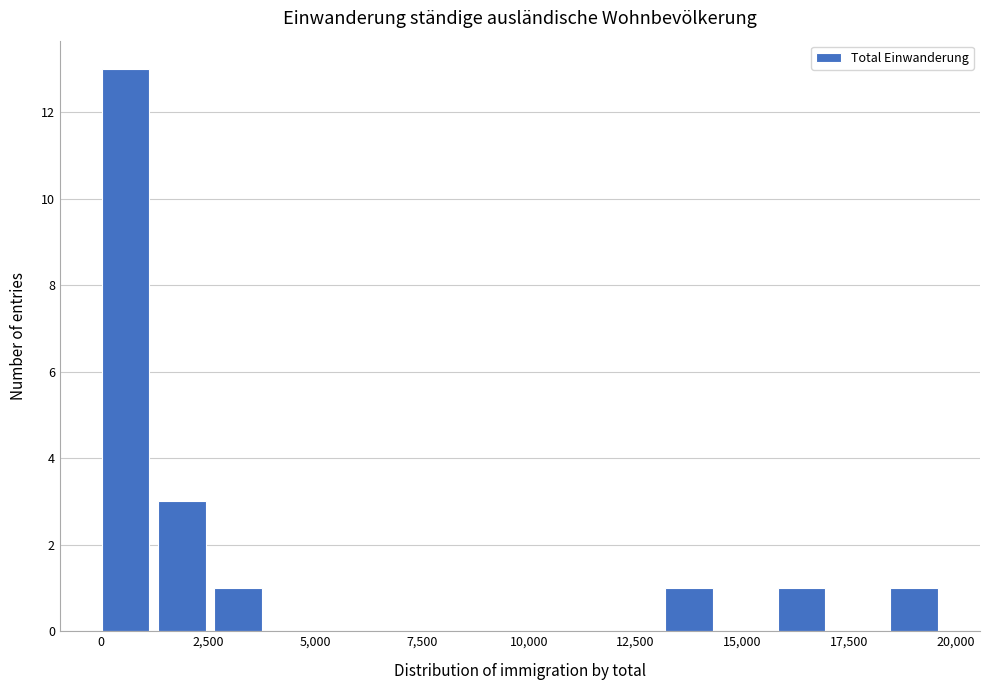

Around what value on the x-axis is the tallest bar? Give the approximate position of its centre, as read against the axis.

500